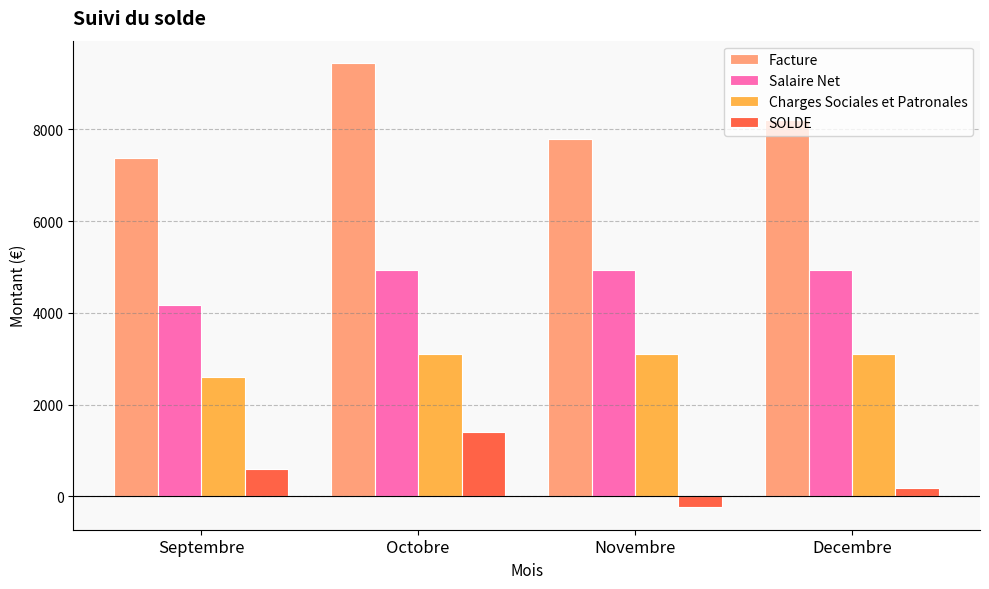

Reading left to right, extract all data points from this chart.

Facture: 7377.0	9447.0	7791.0	8205.0
Salaire Net: 4167.6	4939.1	4939.1	4939.1
Charges Sociales et Patronales: 2603.2	3094.0	3094.0	3094.0
SOLDE: 606.3	1413.9	-242.1	171.9